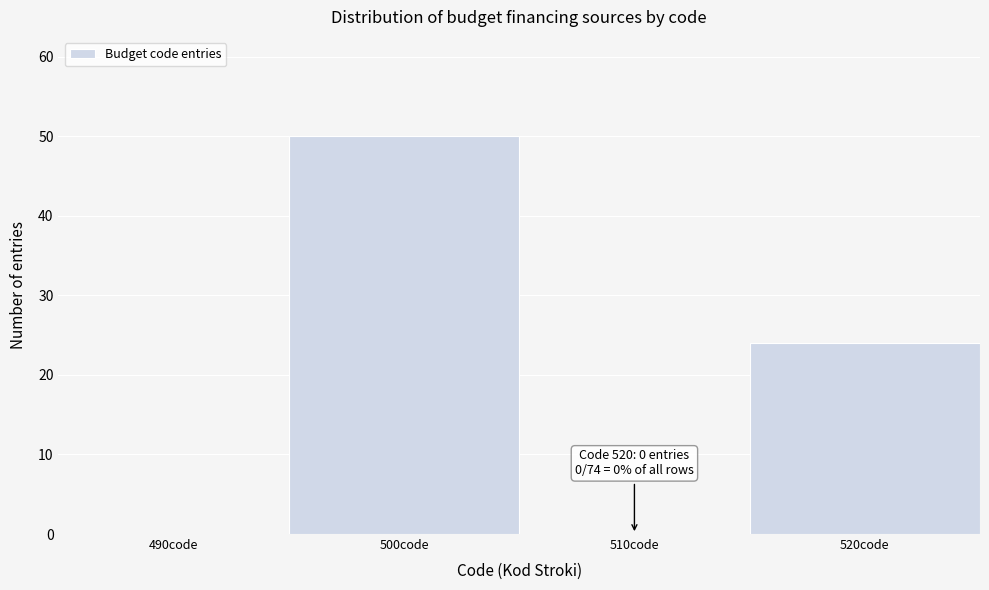

Reading left to right, list all the values displayed in this chart.

490code=0	500code=50	510code=0	520code=24